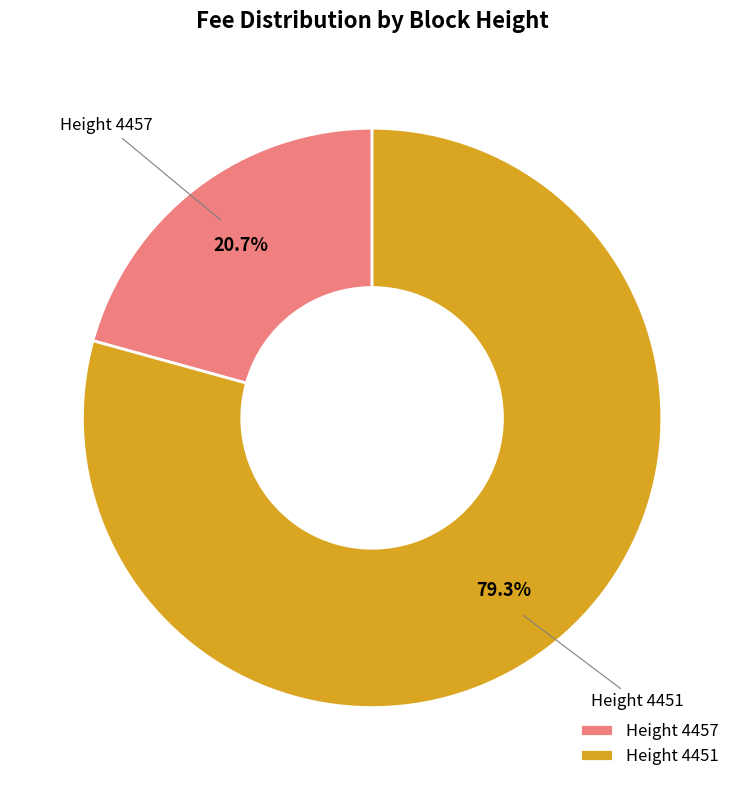

Does any single category account for the majority?

Yes